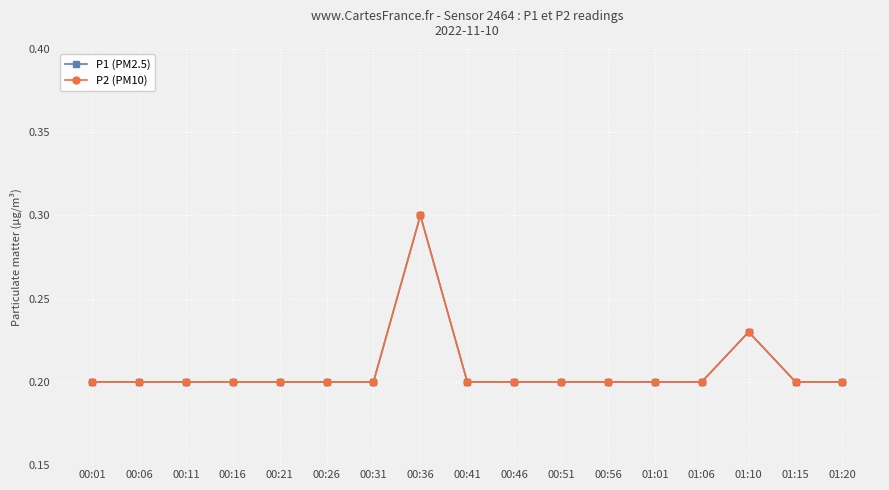

At 00:21, list the series in order from largest to smallest.

P1 (PM2.5), P2 (PM10)